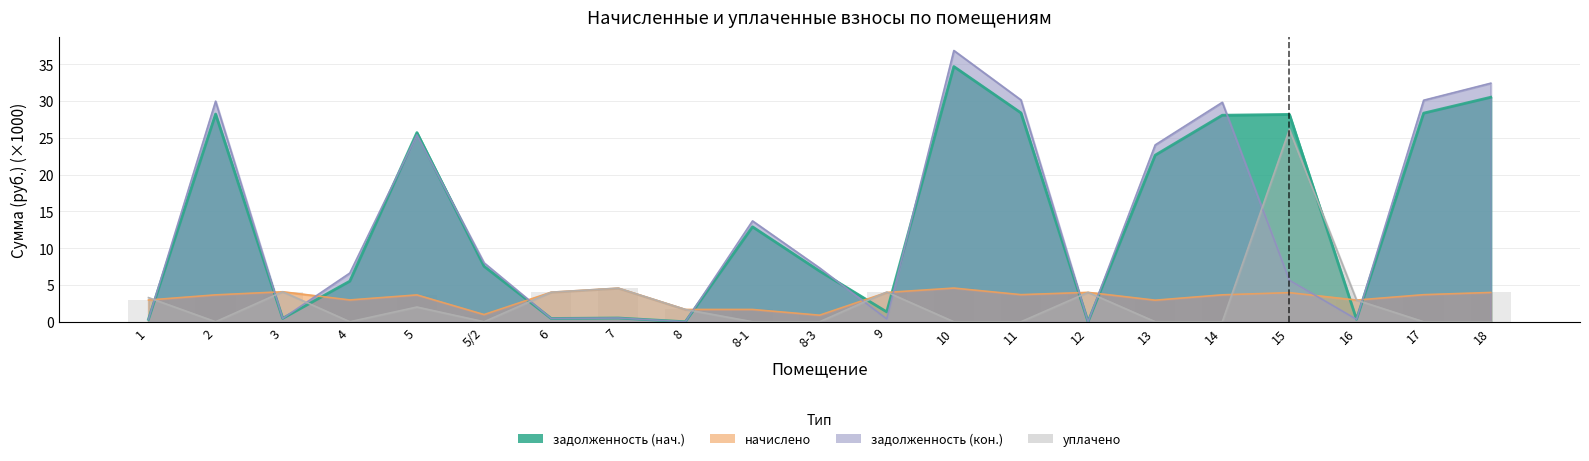

At which category is the sum across all series the highest?

10